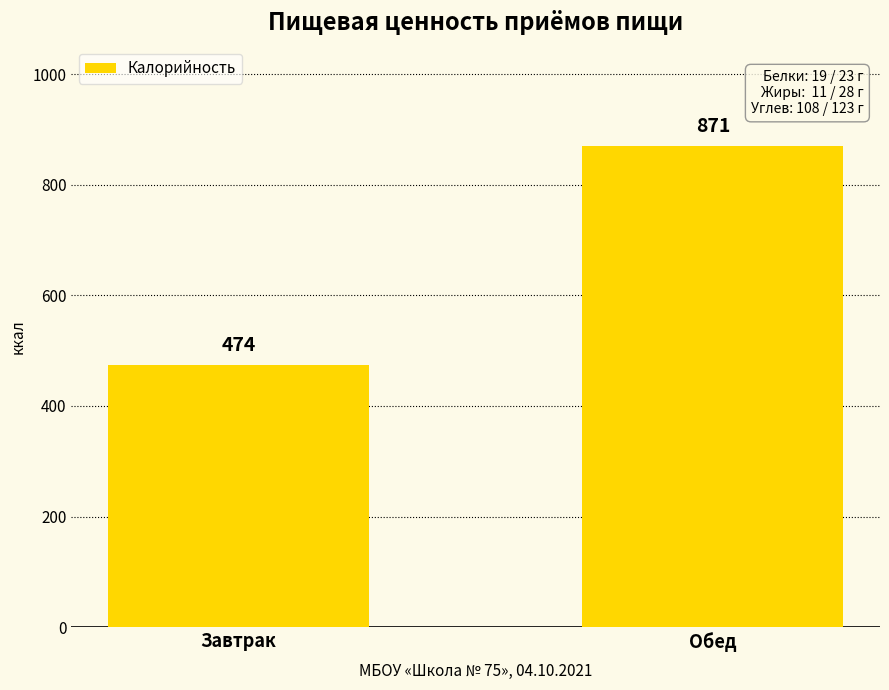

How many data points are less than 871?

1